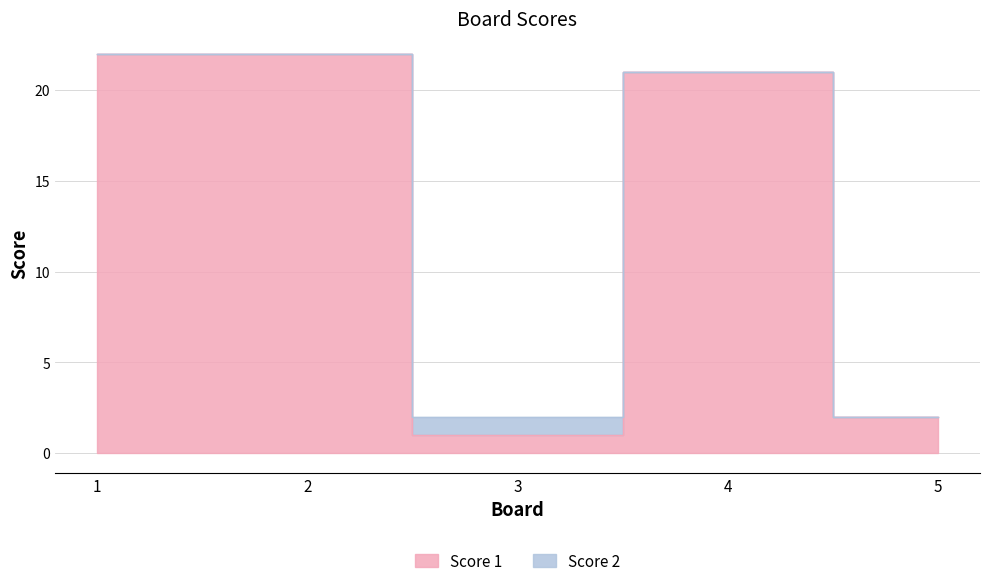

Which has a higher value, 5 or 1?

1